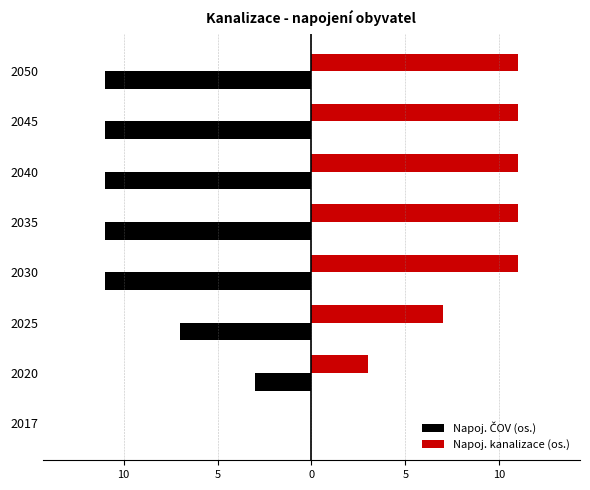

Does the chart contain stacked bars?

No